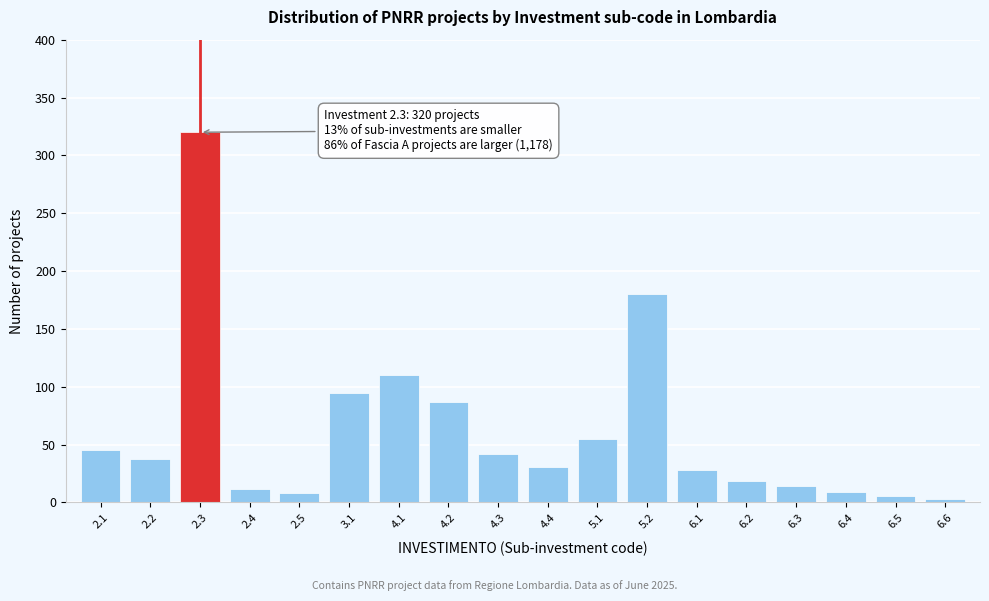

Between 4.2 and 6.1, which is larger?

4.2